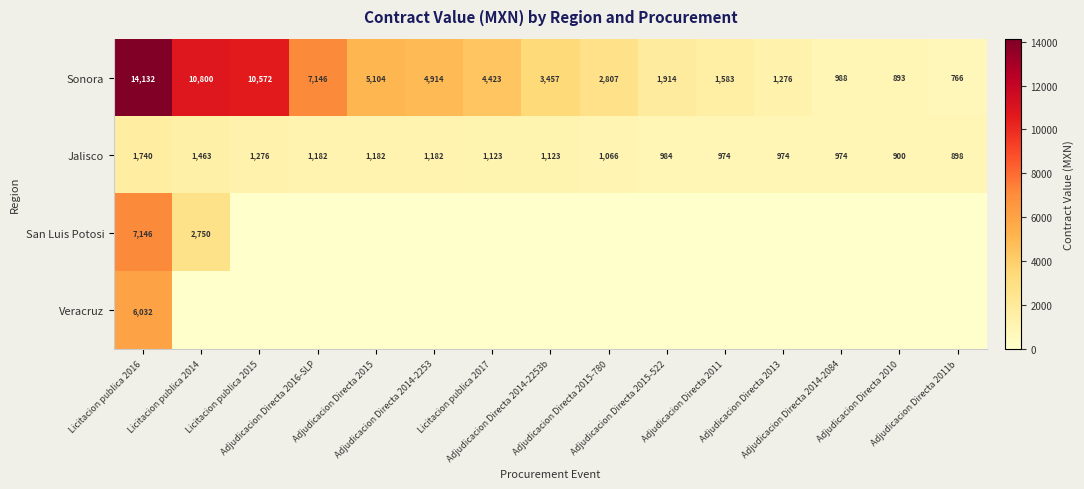

What is the maximum value for Sonora?

14132